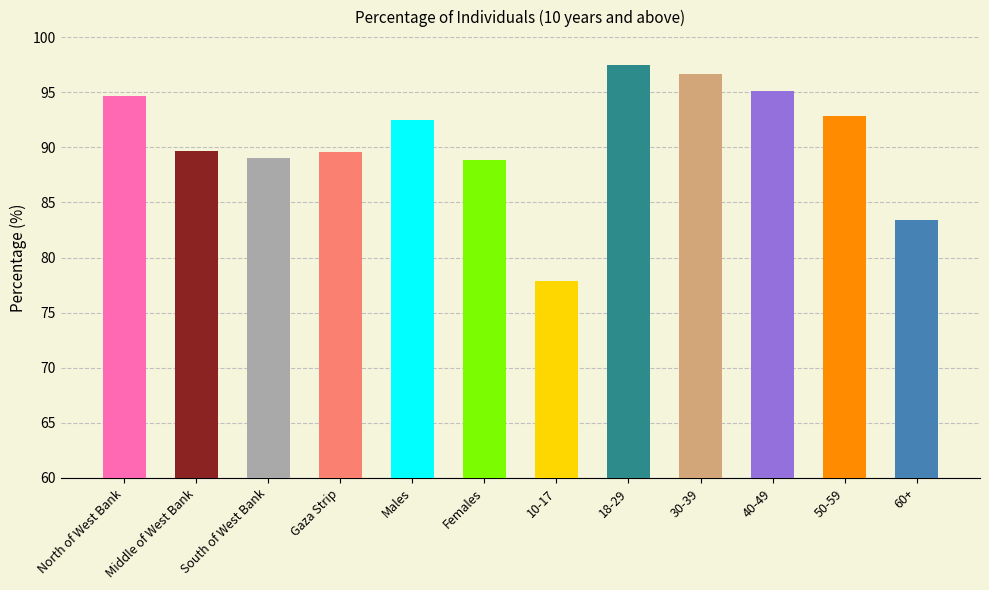

How many values are below 92?

6